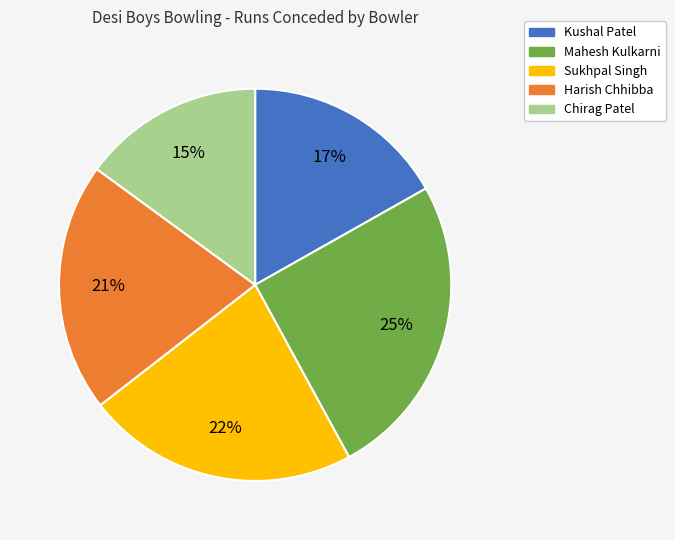

Count the number of slices in the pie.

5